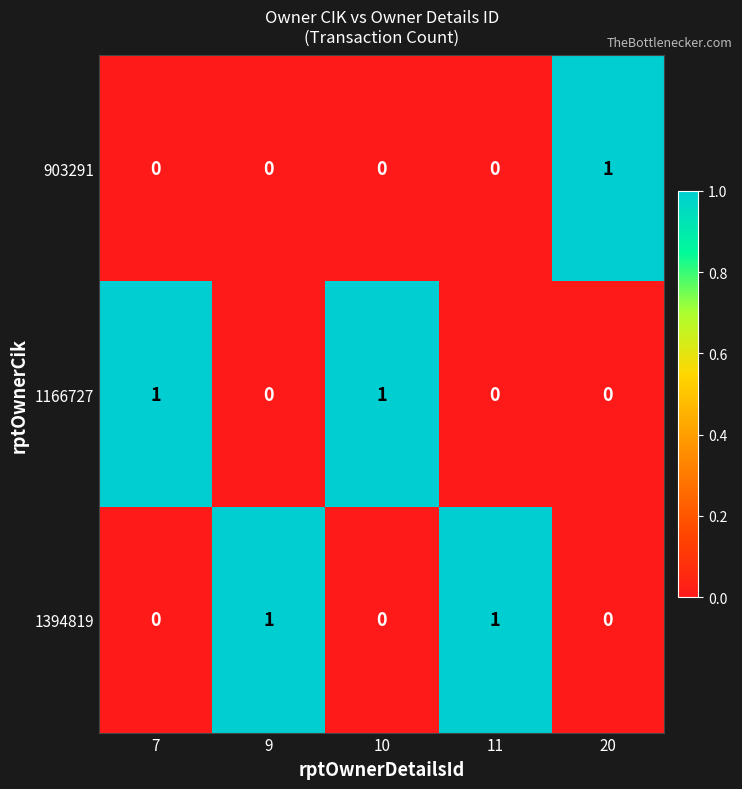

True or false: 1166727 has a value of 0 at 10.

False